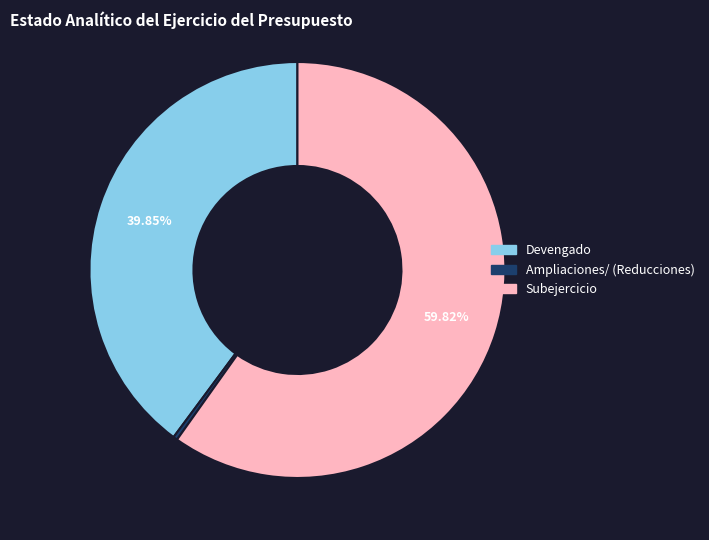

Is it true that Devengado is 29% of the pie?

False